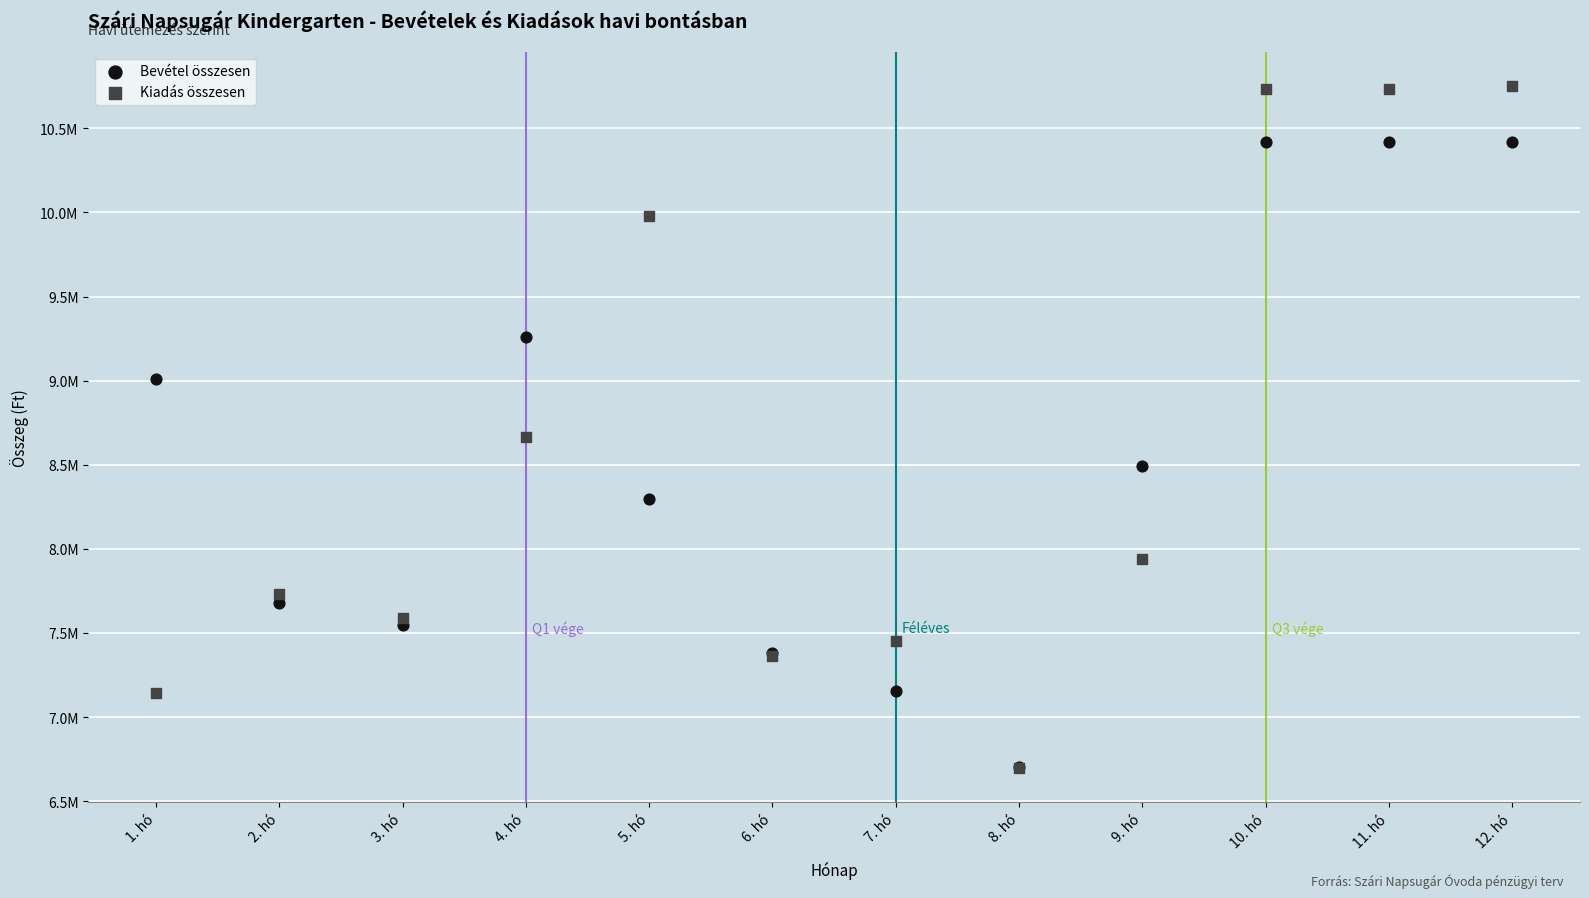

Which series contains the highest Y value?

Kiadás összesen